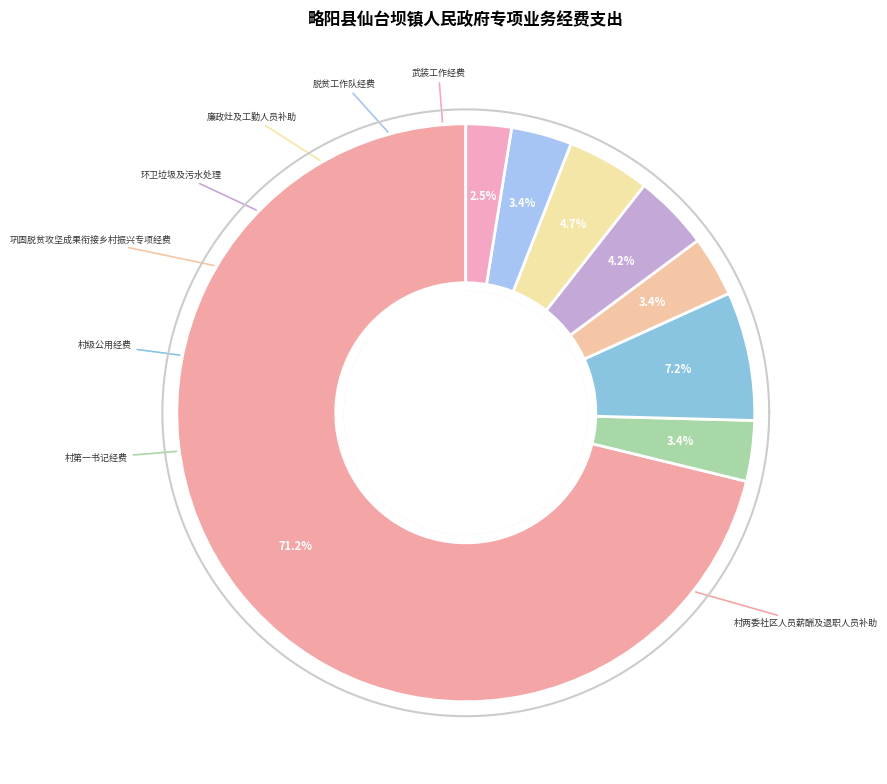

How much of the chart is everything except 巩固脱贫攻坚成果衔接乡村振兴专项经费?

96.6%